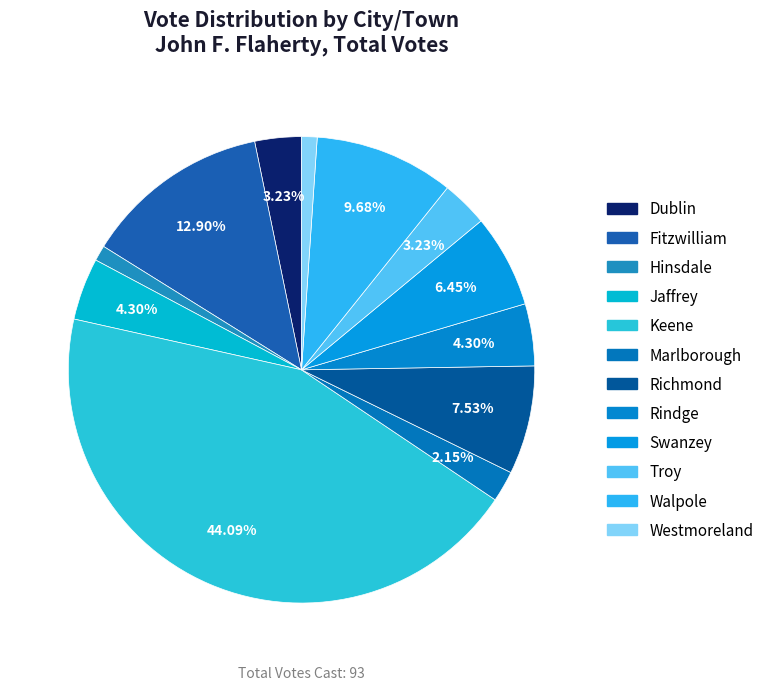

To the nearest percent, what is the average slice percentage?

8%